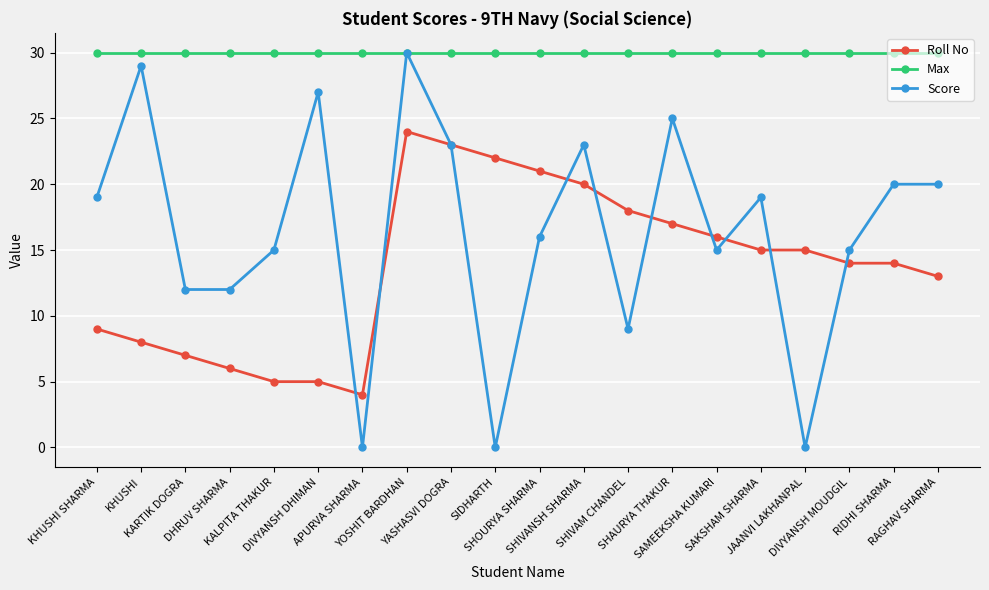

Which series has the largest range (max minus min)?

Score